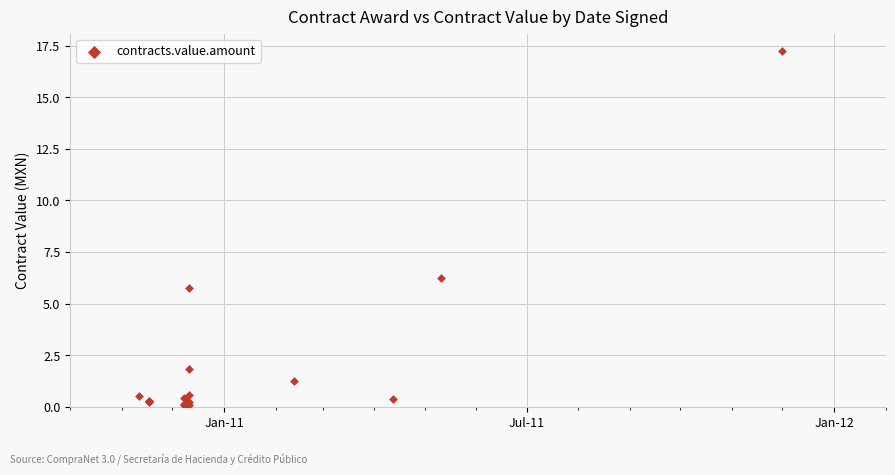

What Y value in the scatter plot is closest to 8?

6.2